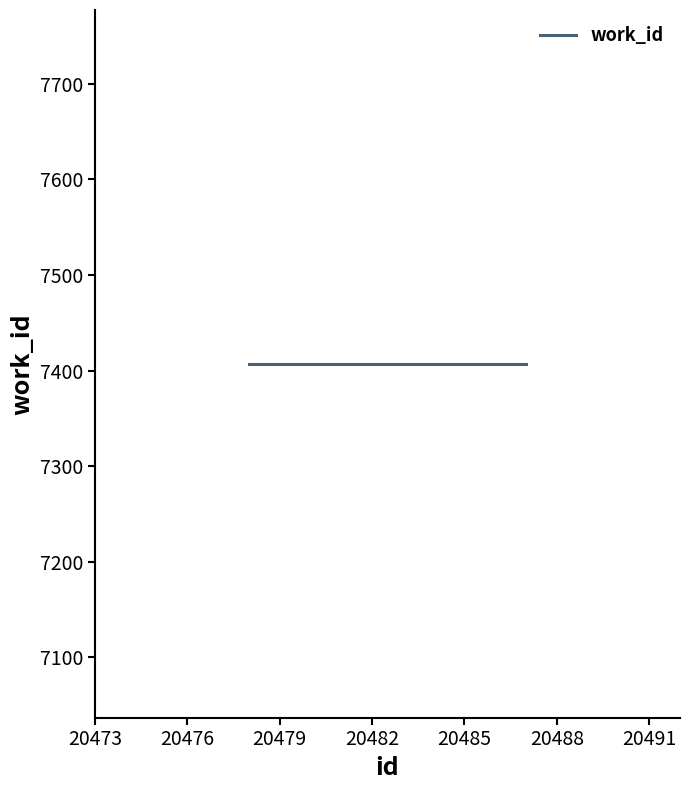

How many data points does each series have?

10